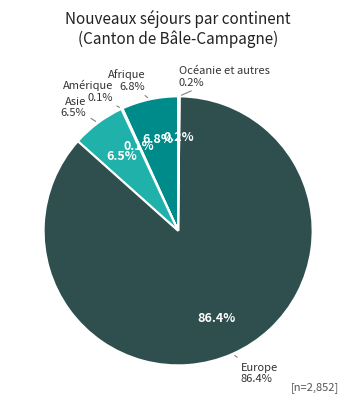

Rank the categories by value from highest to lowest.

Europe, Afrique, Asie, Océanie et autres, Amérique